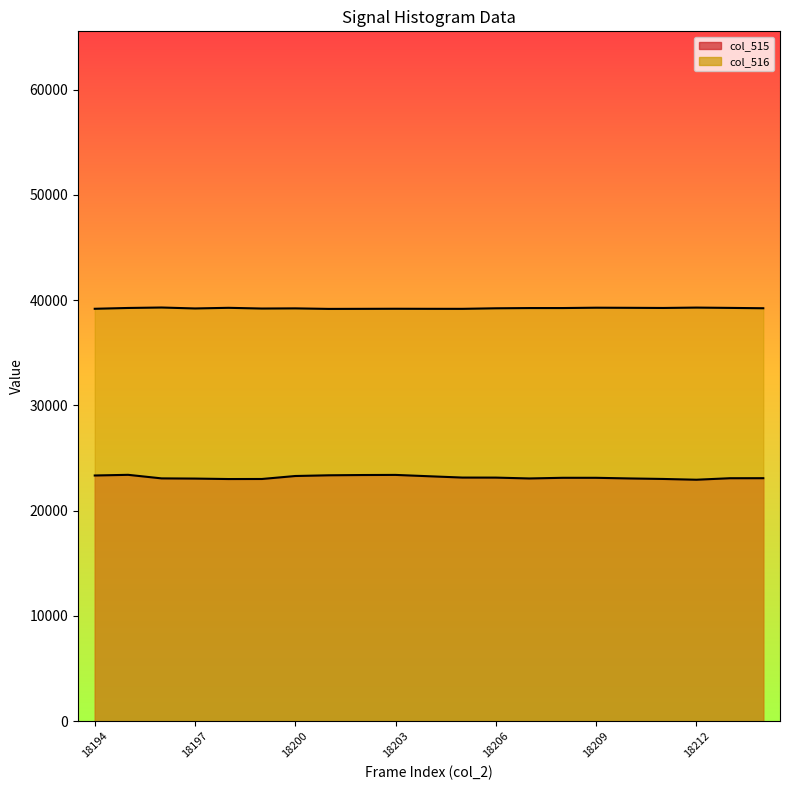

True or false: col_516 and col_515 intersect in this chart.

False